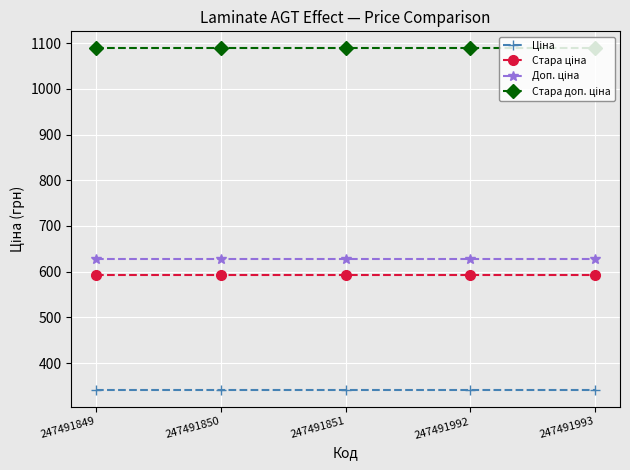

At how many categories does at least one series exceed 929?

5